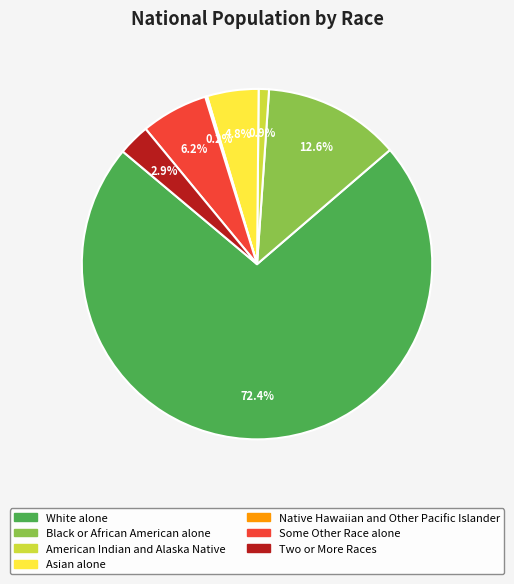

What portion of the pie excludes American Indian and Alaska Native?

99.1%